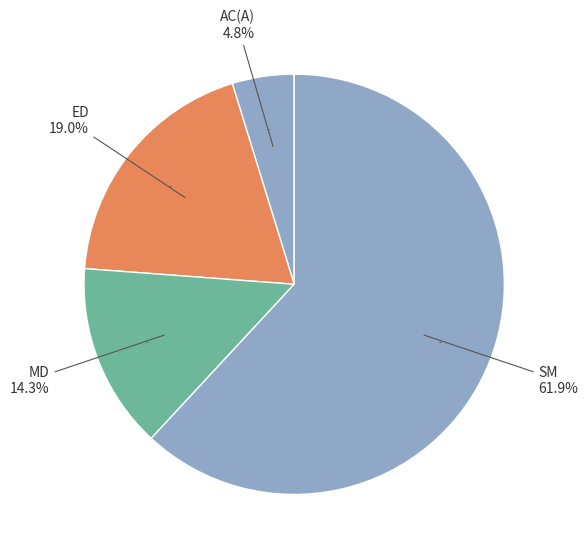

To the nearest percent, what is the combined percentage of AC(A) and ED?

24%